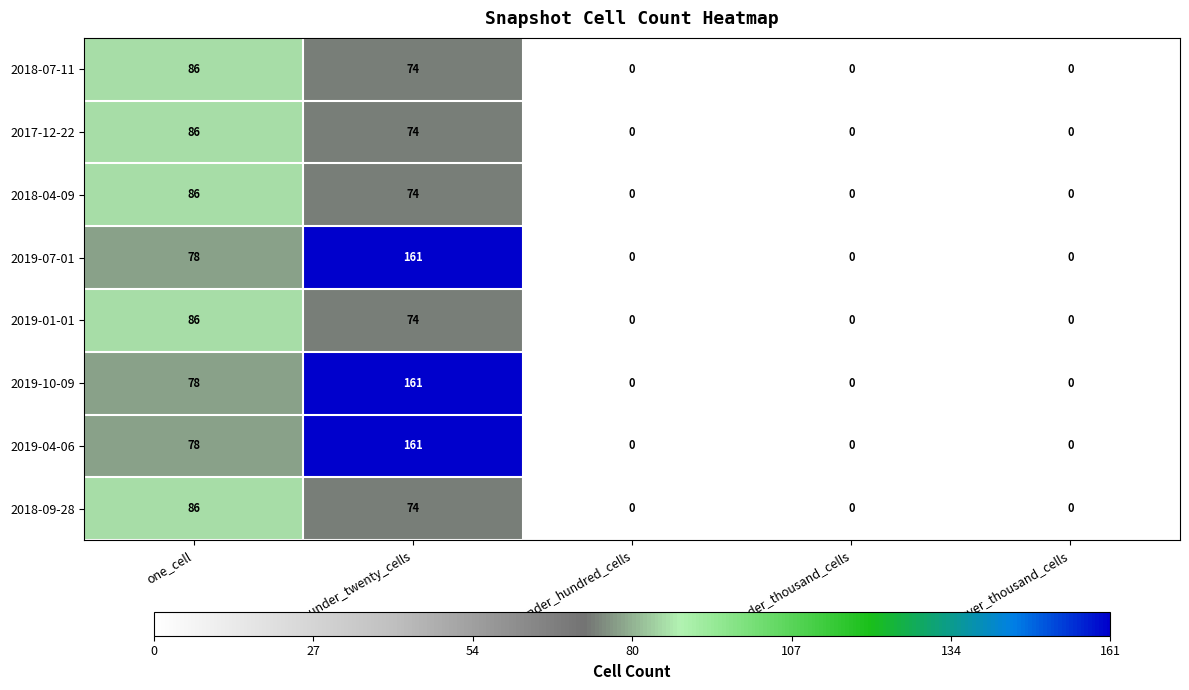

At which label does 2018-04-09 reach its peak?

one_cell